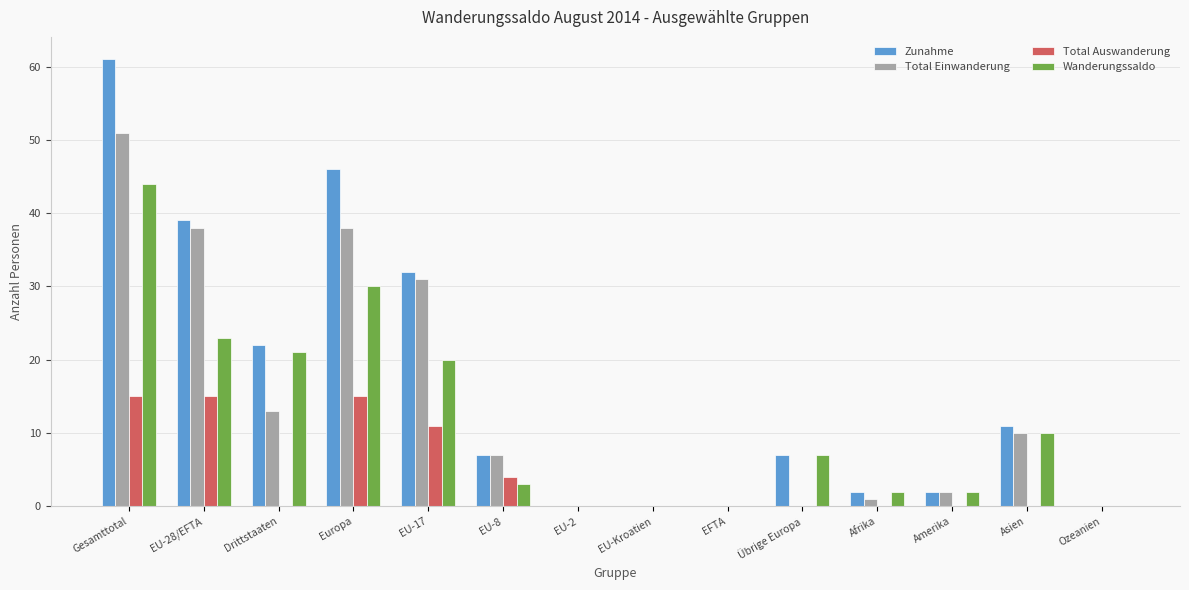

Count the number of categories in the chart.

14